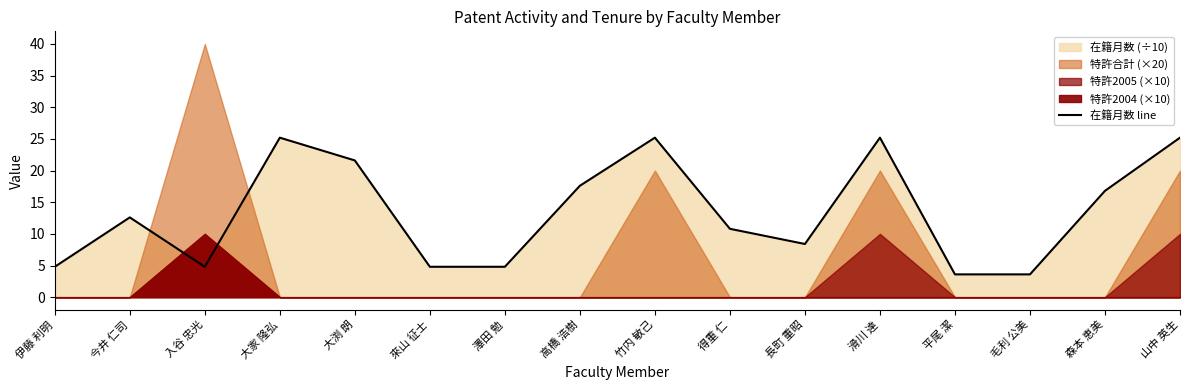

At which label is 在籍月数 line closest to 14?

今井 仁司